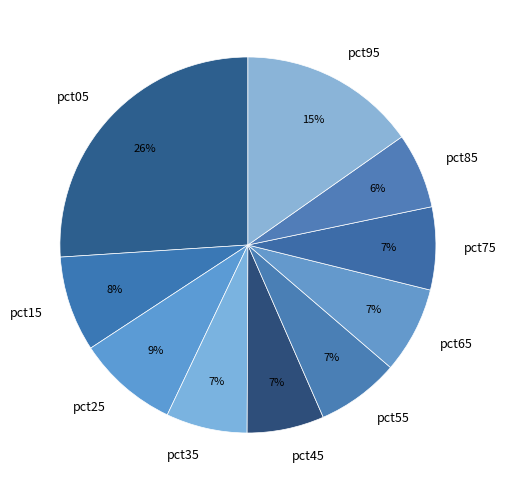

Count the number of slices in the pie.

10